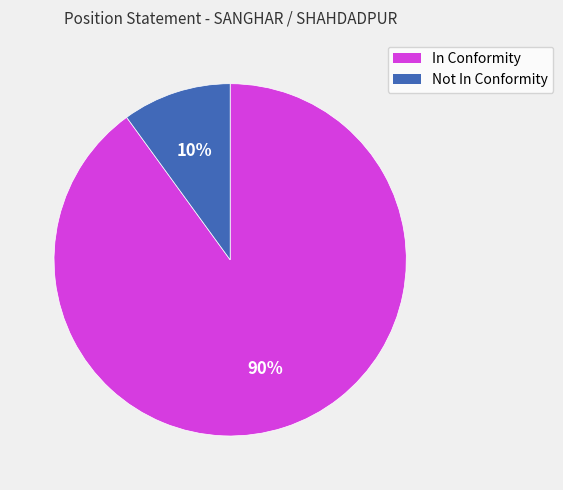

To the nearest percent, what is the combined percentage of In Conformity and Not In Conformity?

100%